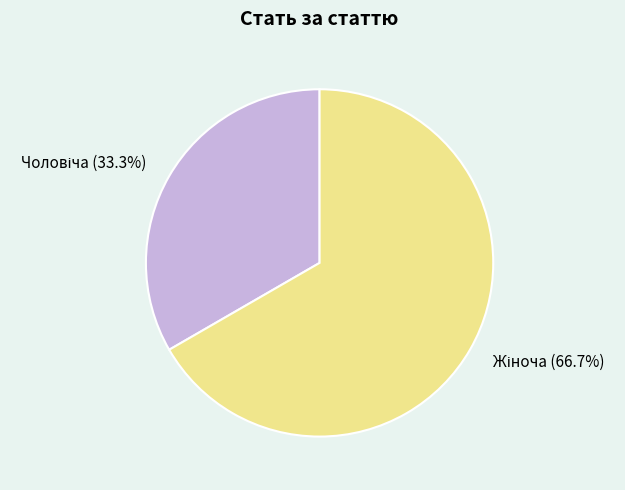

Does any single category account for the majority?

Yes